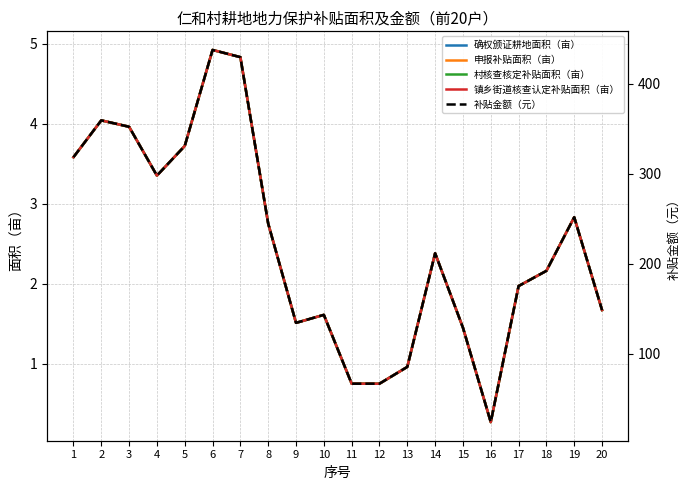

Rank the series at 17 from highest to lowest value.

补贴金额（元）, 确权颁证耕地面积（亩）, 申报补贴面积（亩）, 村核查核定补贴面积（亩）, 镇乡街道核查认定补贴面积（亩）